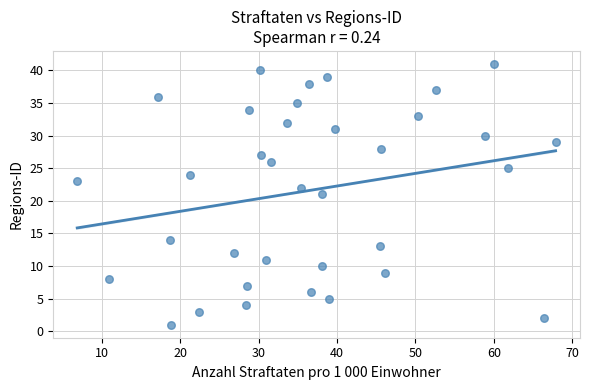

What is the range of Y values (max minus min)?

40